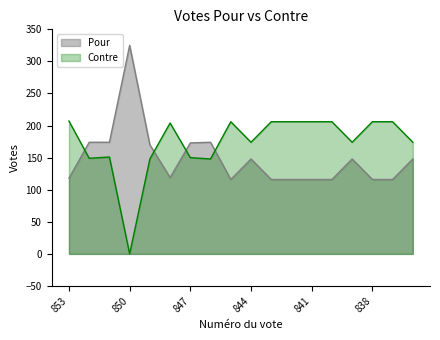

Does the chart display data point markers on the line(s)?

No